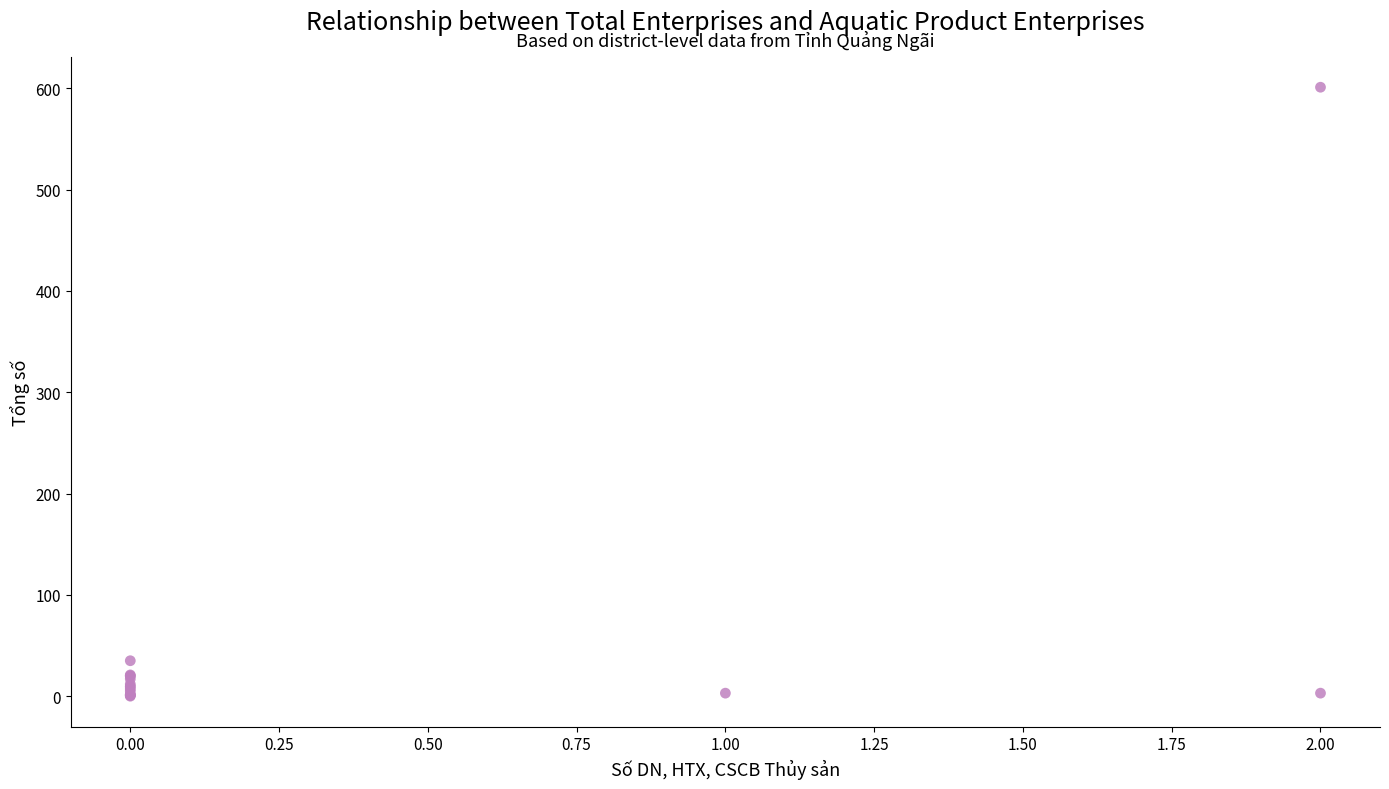

What Y value in the scatter plot is closest to 300?

35